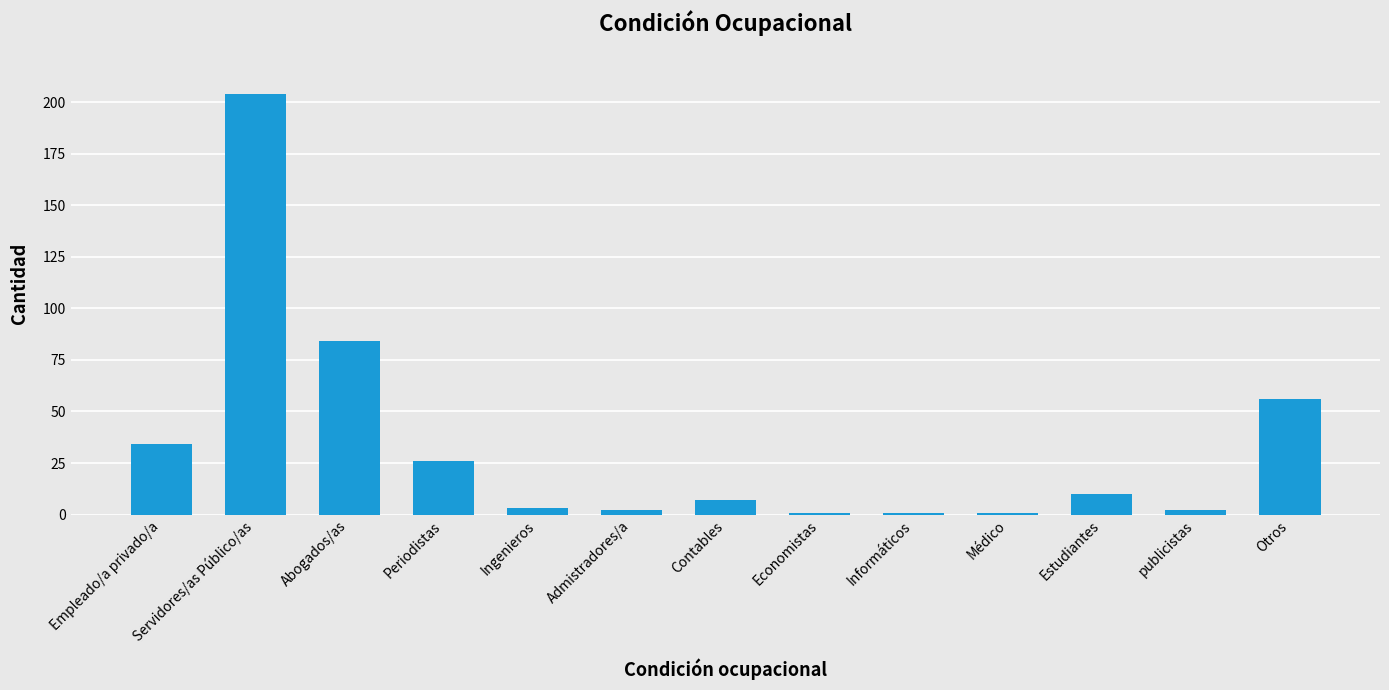

Which has a higher value, Servidores/as Público/as or Informáticos?

Servidores/as Público/as